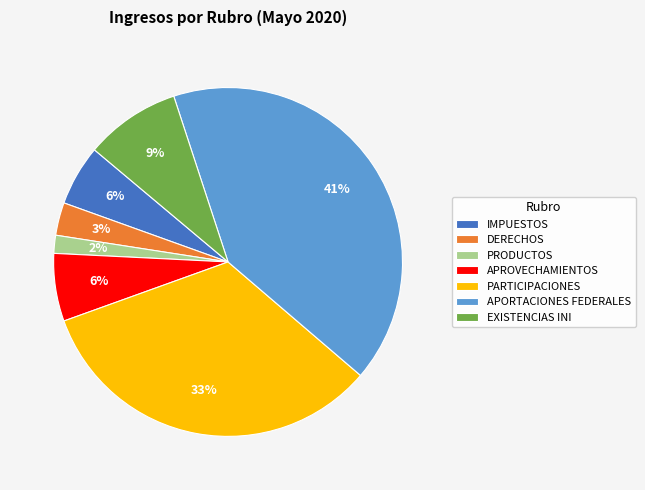

Count the number of slices in the pie.

7